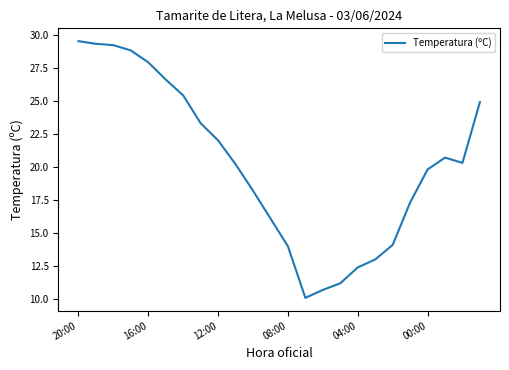

What is the difference between the maximum and minimum values?

19.4